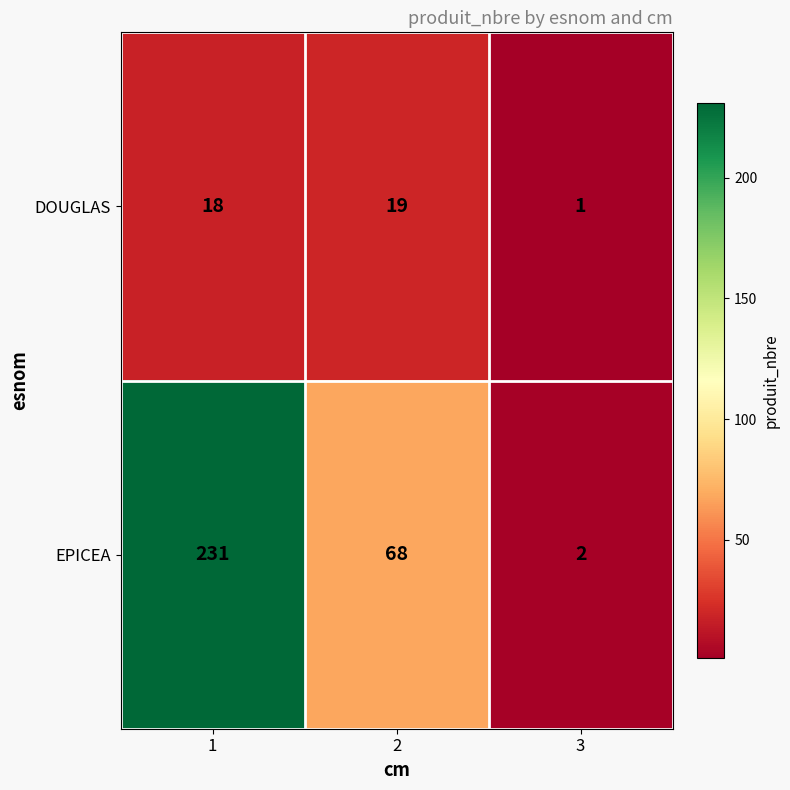

Rank the series by their average value, from highest to lowest.

EPICEA, DOUGLAS